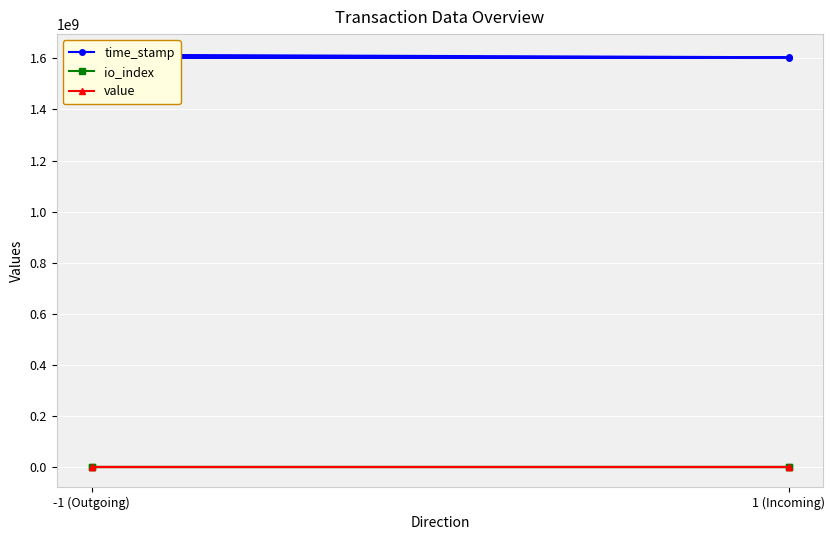

Which series changed the most between -1 (Outgoing) and 2?

time_stamp